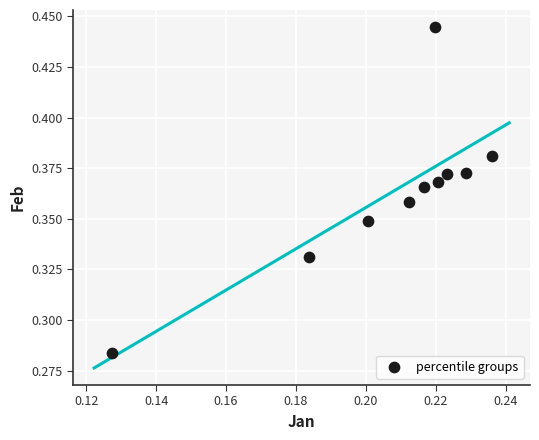

Count the number of points in this scatter plot.

10